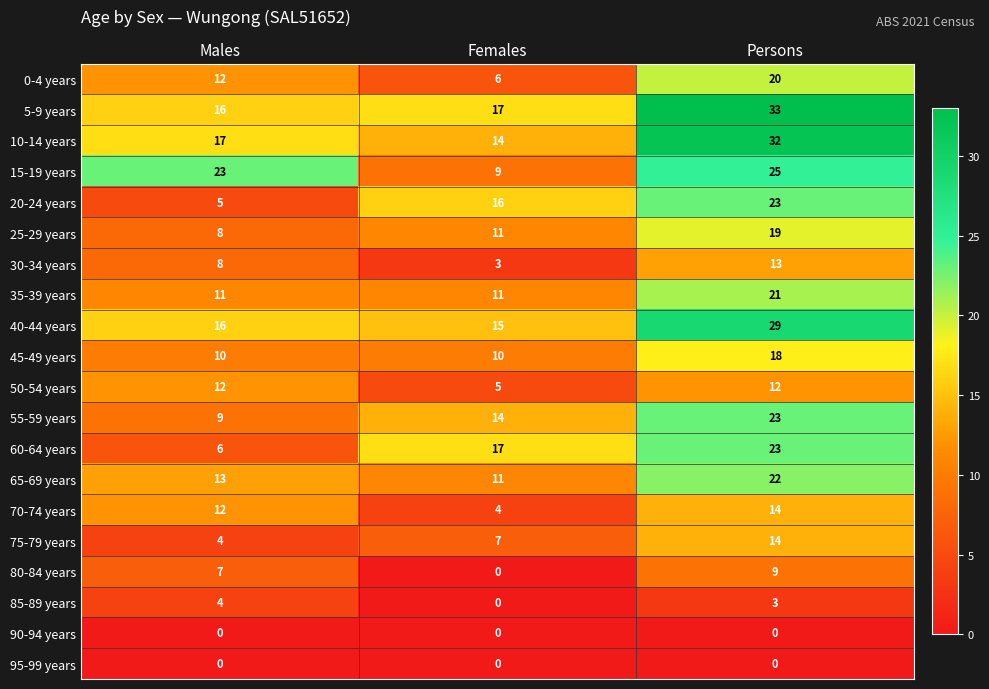

What is the lowest value of the 20-24 years series?

5